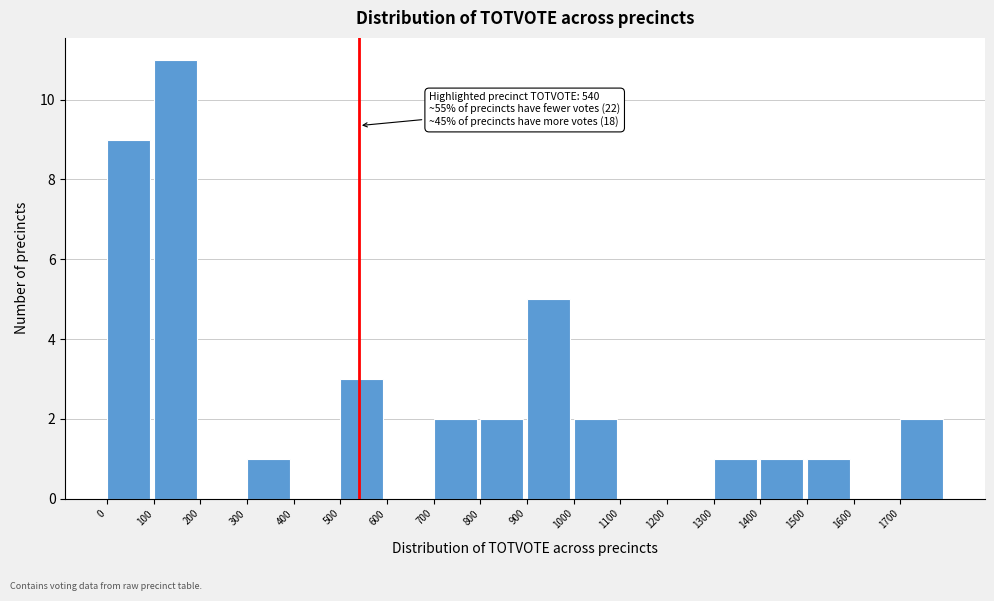

Over which range of the x-axis is the bar tallest?

100 to 200